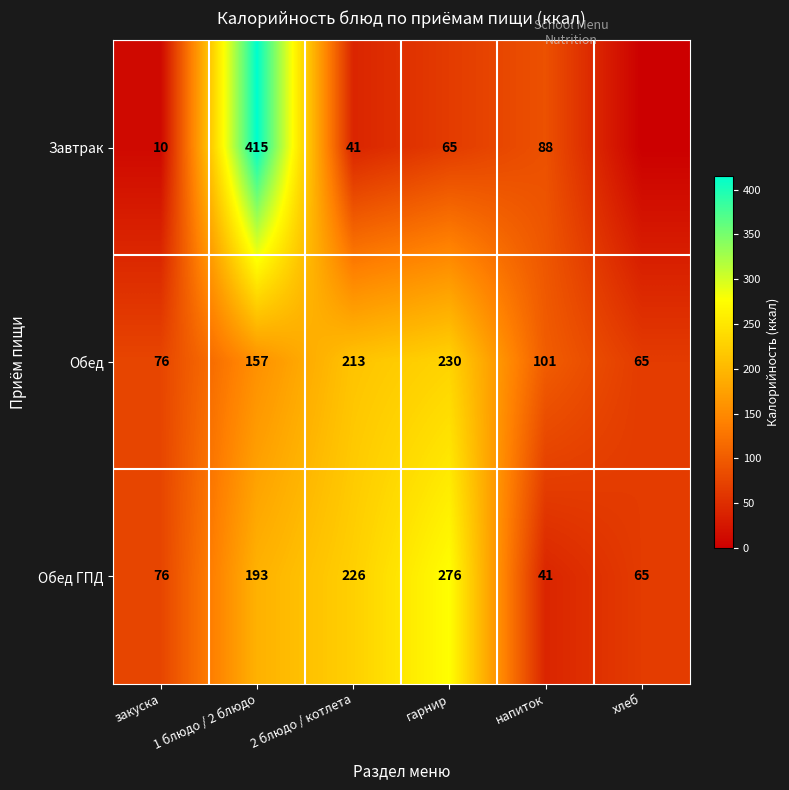

Where is Обед ГПД nearest to the value 158?

1 блюдо / 2 блюдо